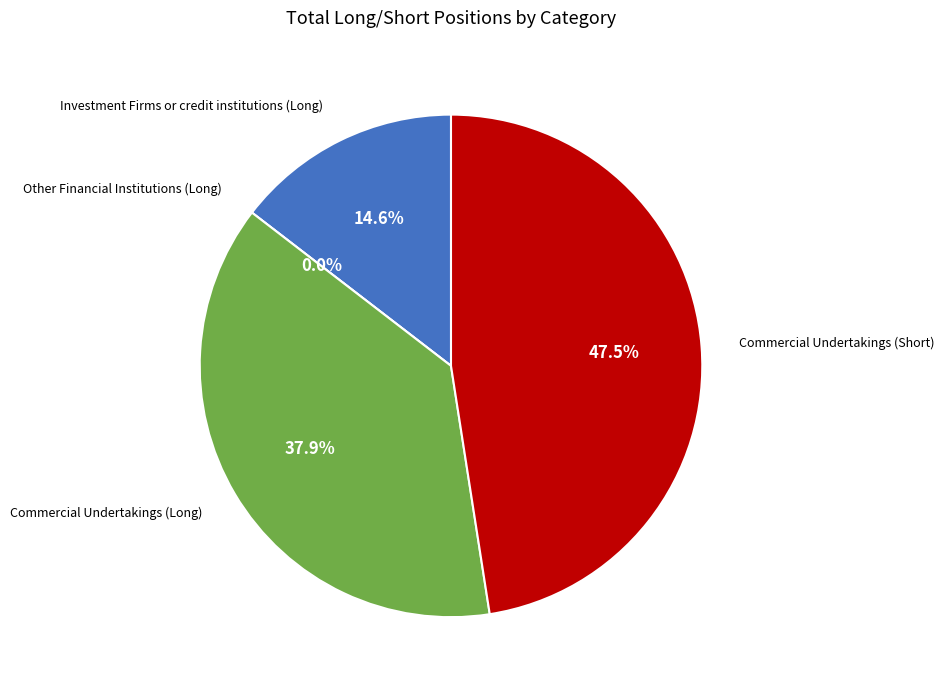

Which has a higher value, Commercial Undertakings (Long) or Commercial Undertakings (Short)?

Commercial Undertakings (Short)